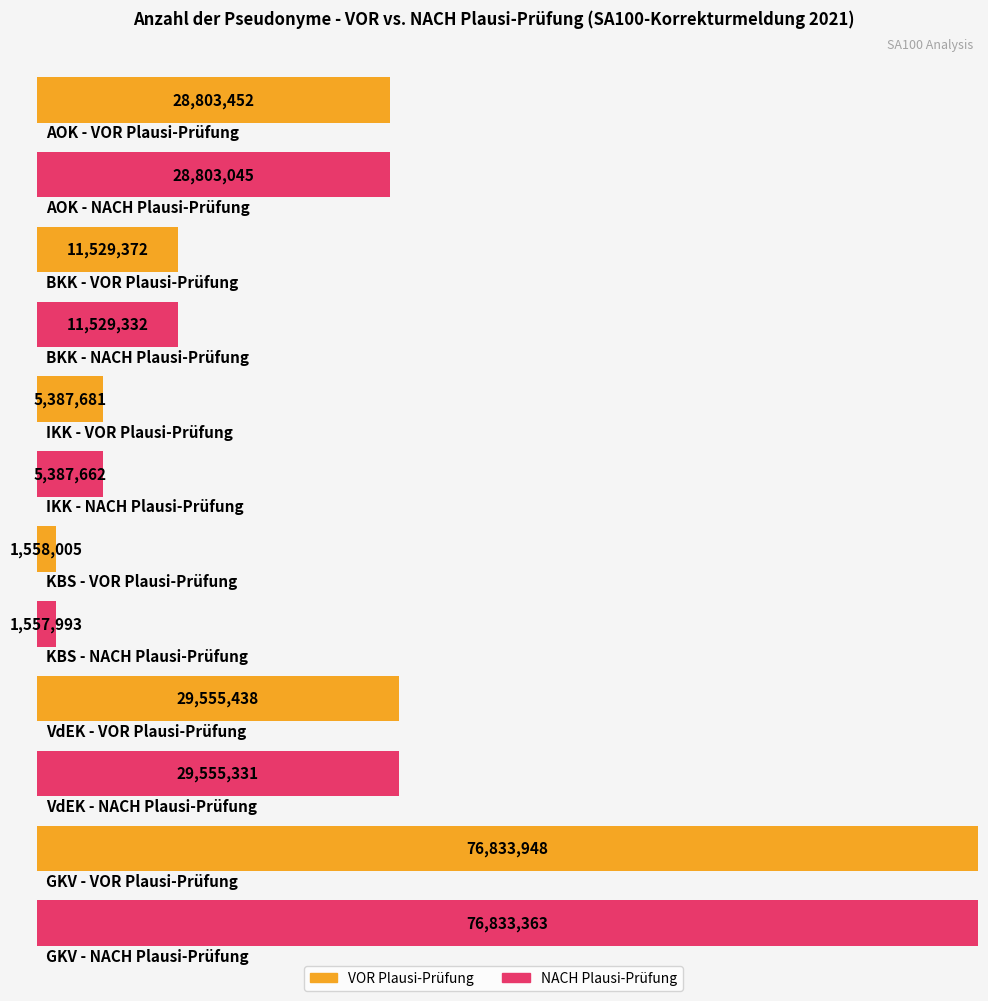

The value of NACH Plausi-Prüfung at AOK is 28803045. True or false?

True